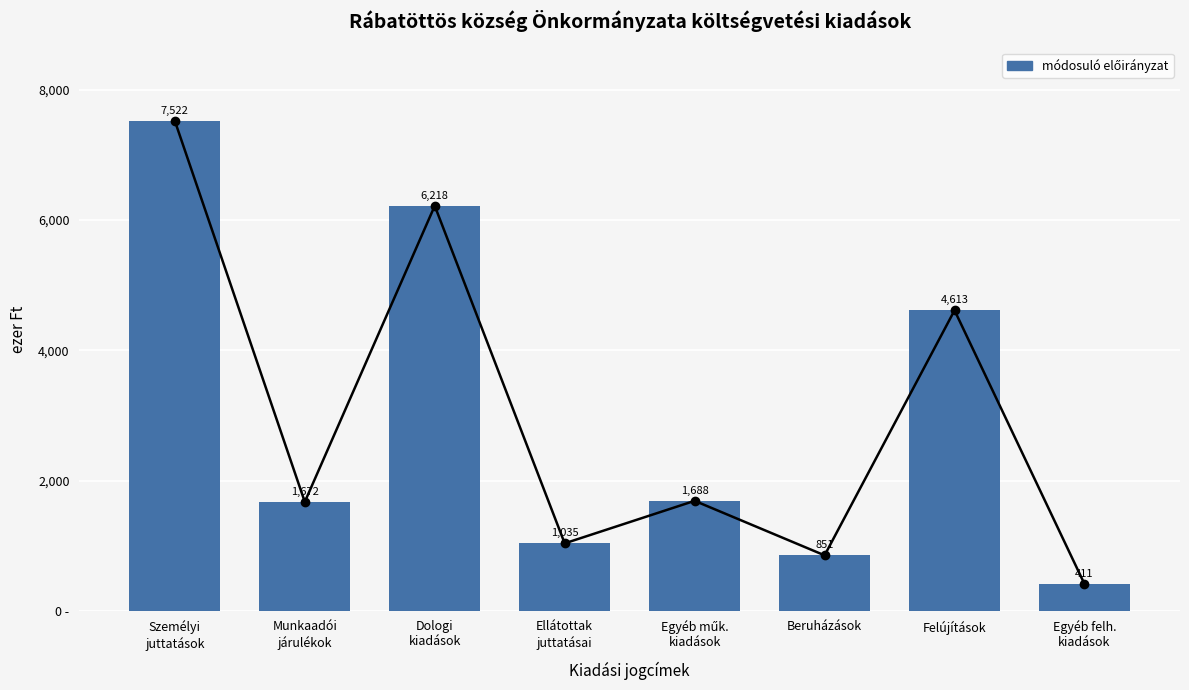

What position from the left is Ellátottak
juttatásai?

4